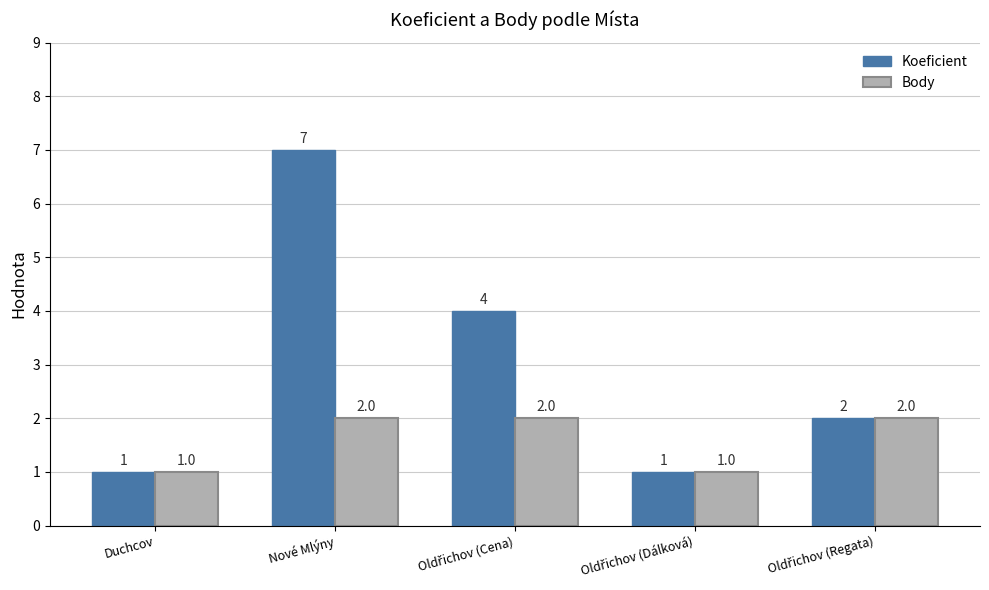

Rank the series by their average value, from lowest to highest.

Body, Koeficient